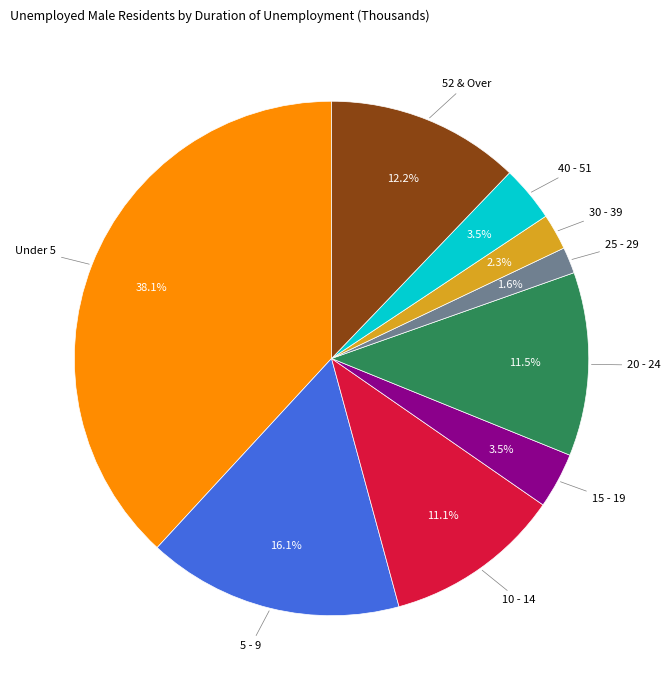

Is there any slice that represents more than half of the pie?

No